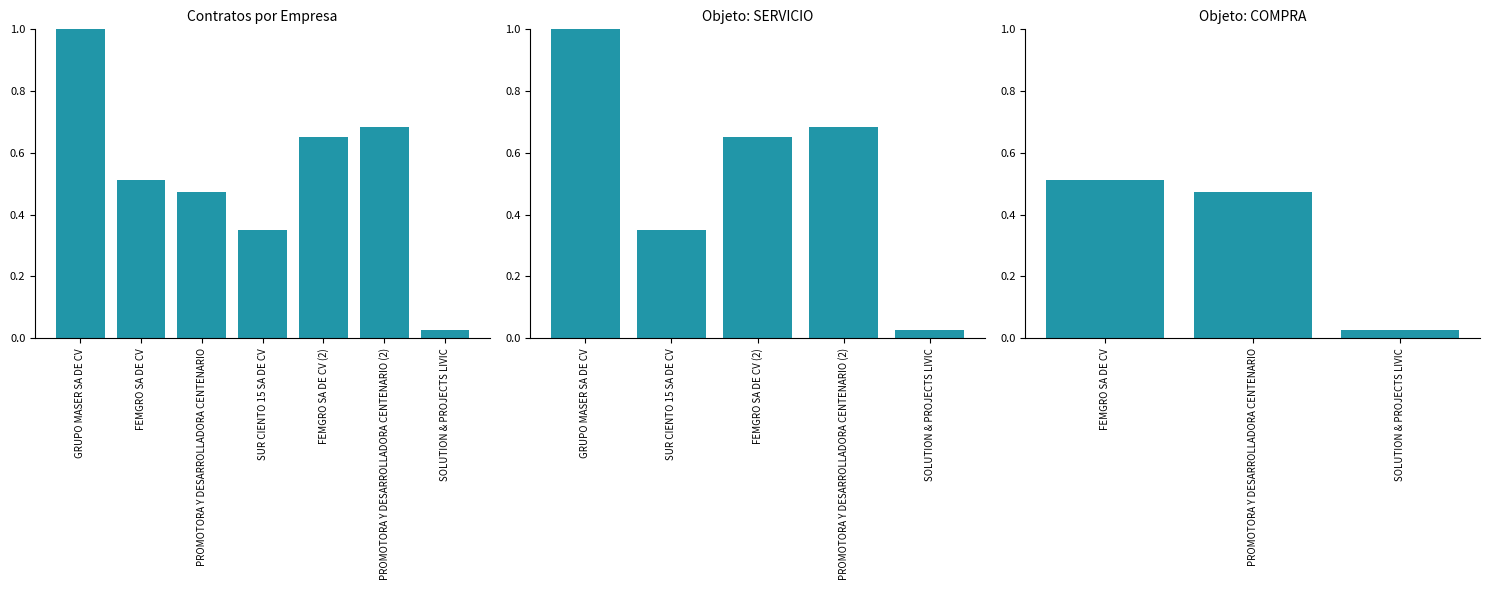

What is the label of the 3rd bar from the left?

PROMOTORA Y DESARROLLADORA CENTENARIO